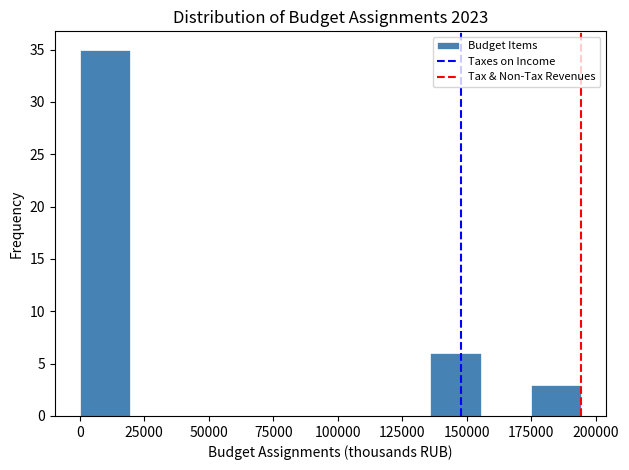

Read against the x-axis, roughly where is the centre of the tallest bar?

10000